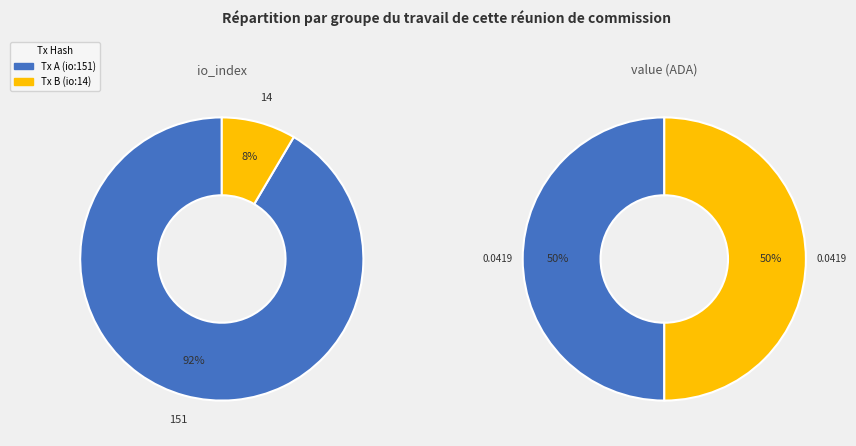

How many slices are in this pie chart?

2